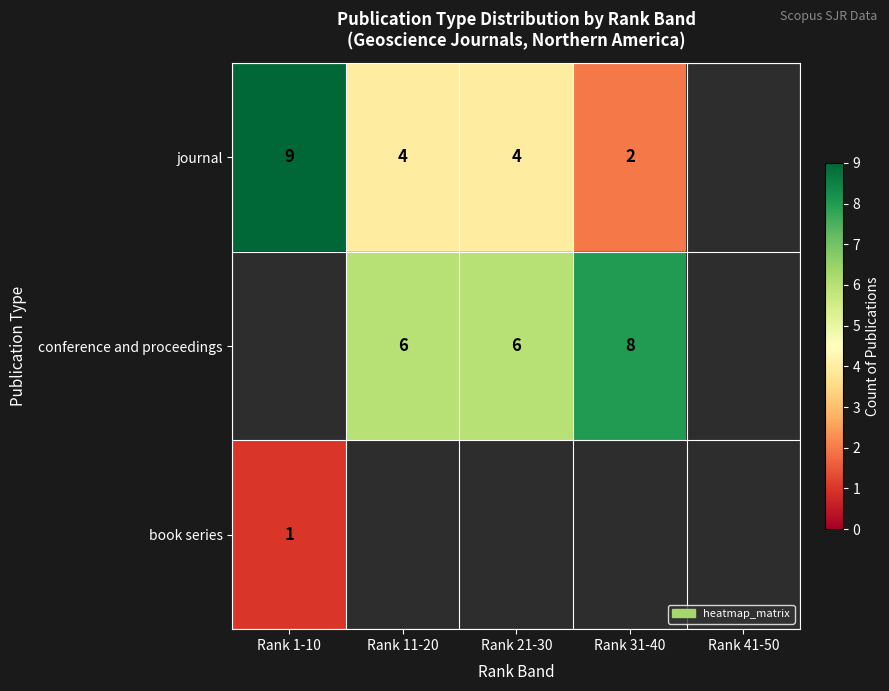

What is the minimum value shown in the chart?

1.0